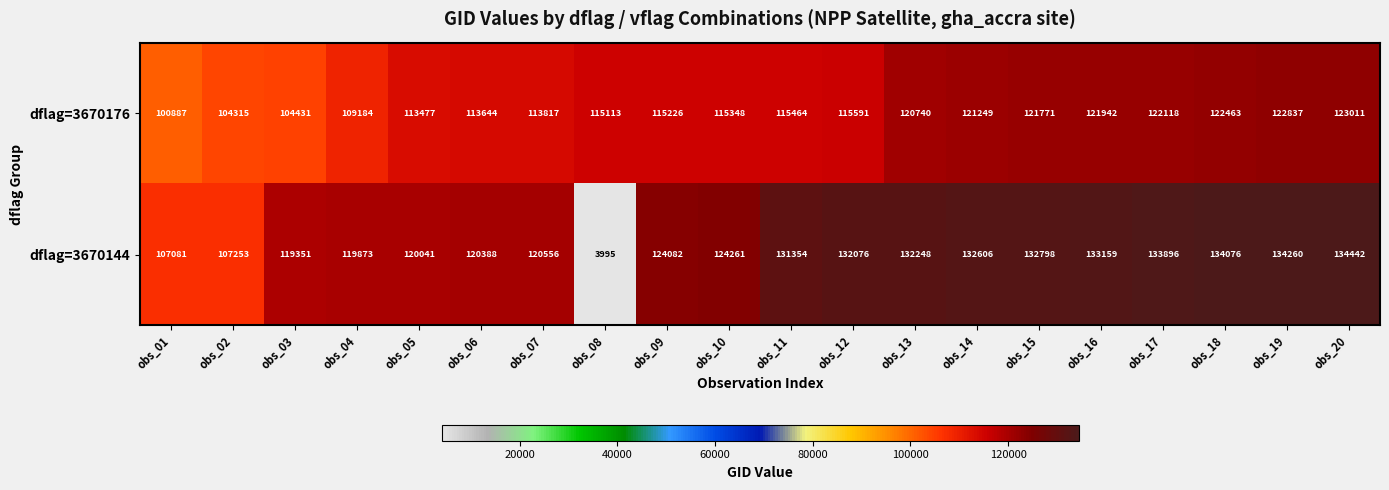

At which category is the sum across all series the highest?

obs_20